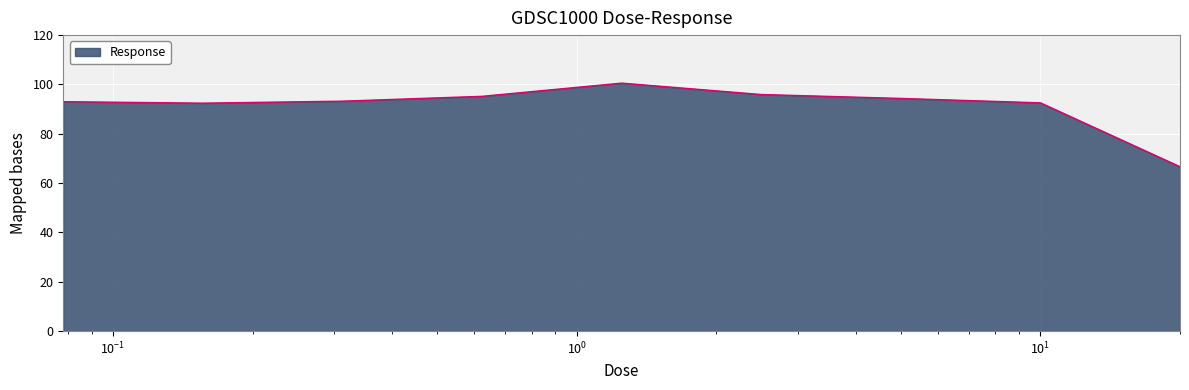

What is the smallest value displayed?

66.6